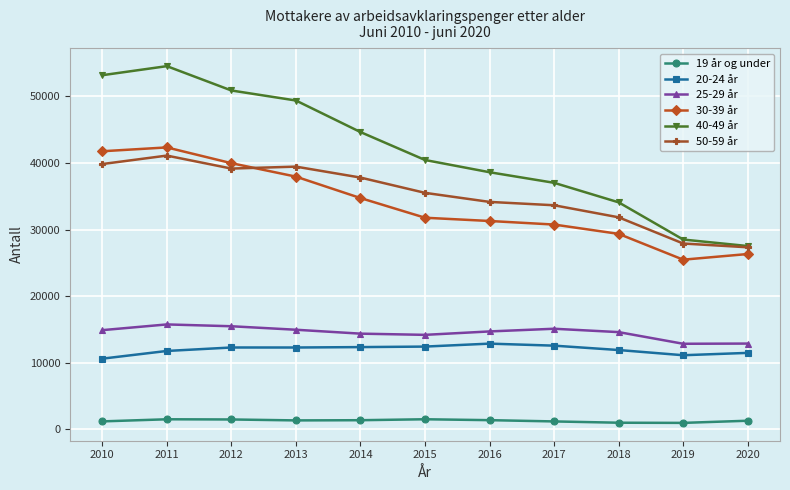

How many intersections are there between 50-59 år and 30-39 år?

1